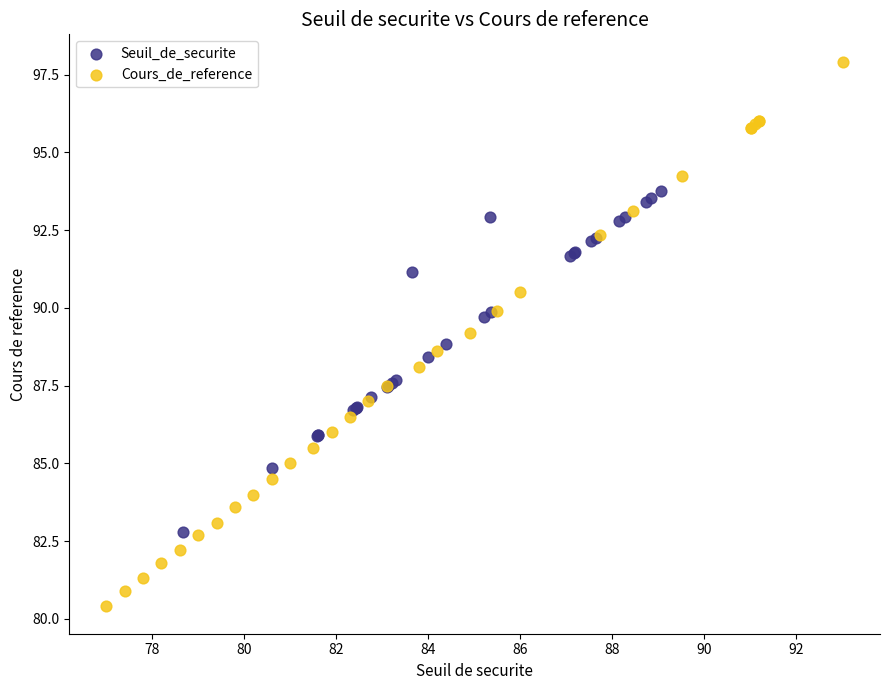

Which series has the widest spread of Y values?

Cours_de_reference